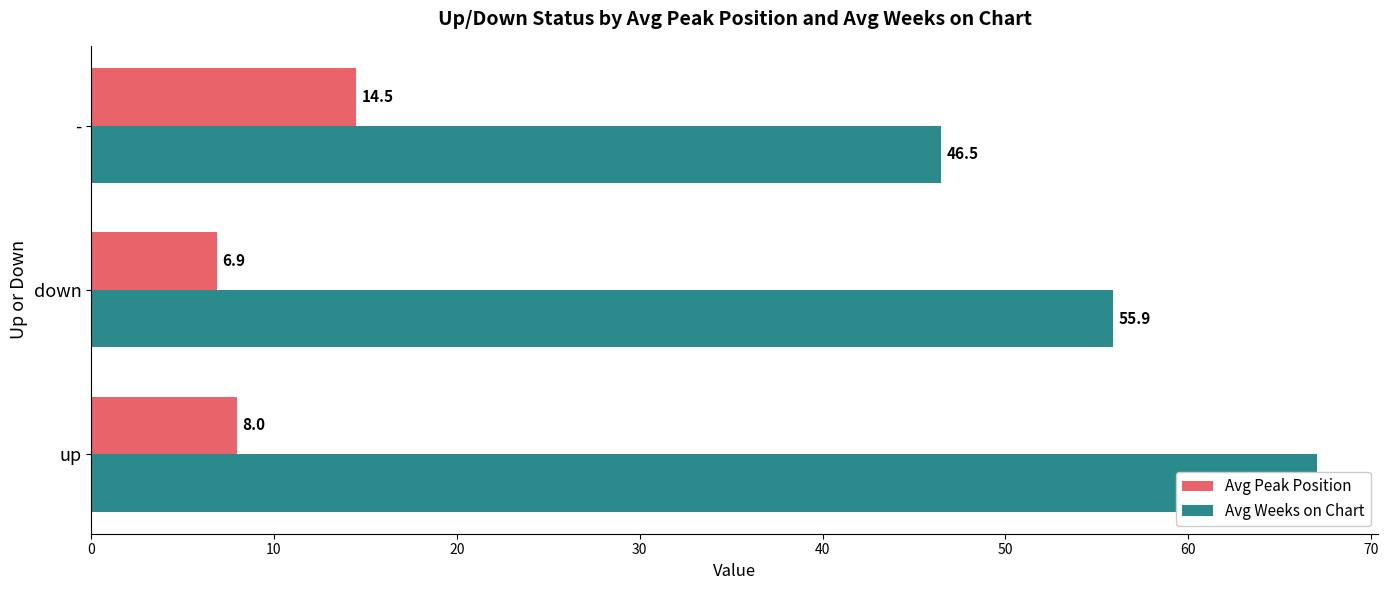

The value of Avg Weeks on Chart at down is 19.9. True or false?

False